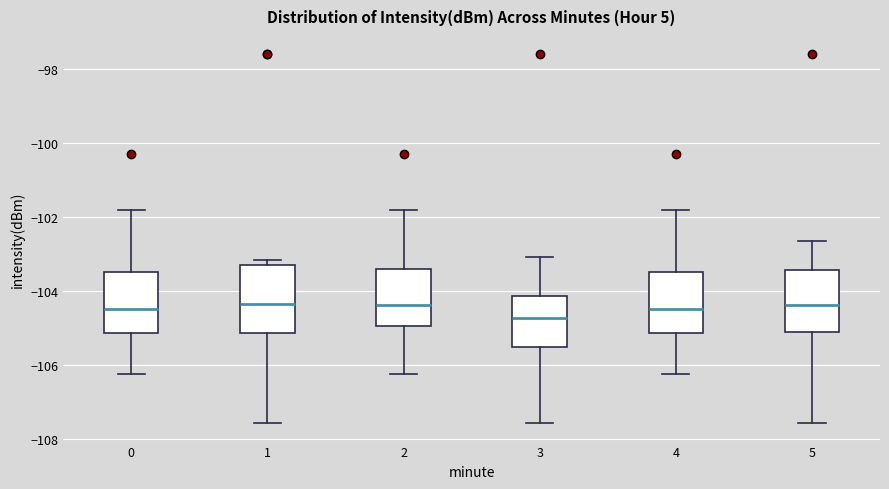

Where is the lower edge of the box at x = 2 on the y-axis? The values are not printed on the chart, so give them approximately, as read against the axis.

-105.0